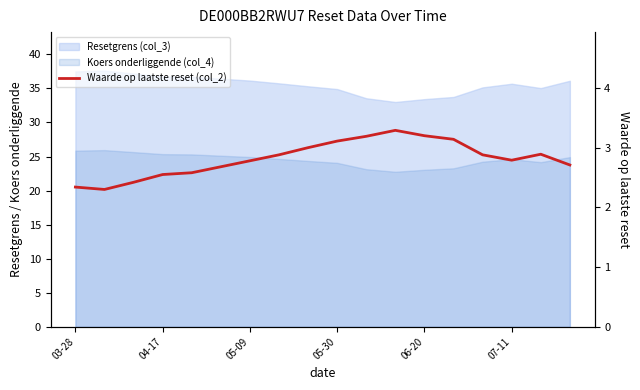

How many lines are shown in the chart?

1